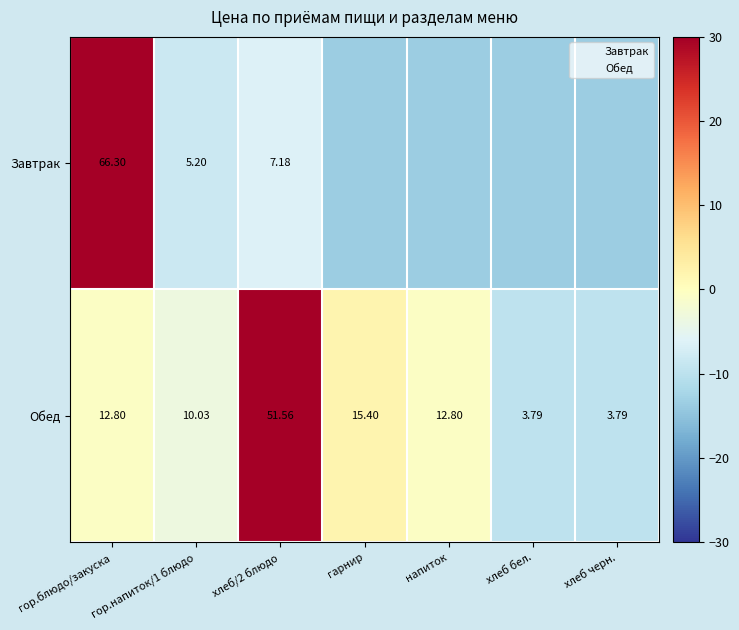

At гор.напиток/1 блюдо, list the series in order from smallest to largest.

Завтрак, Обед